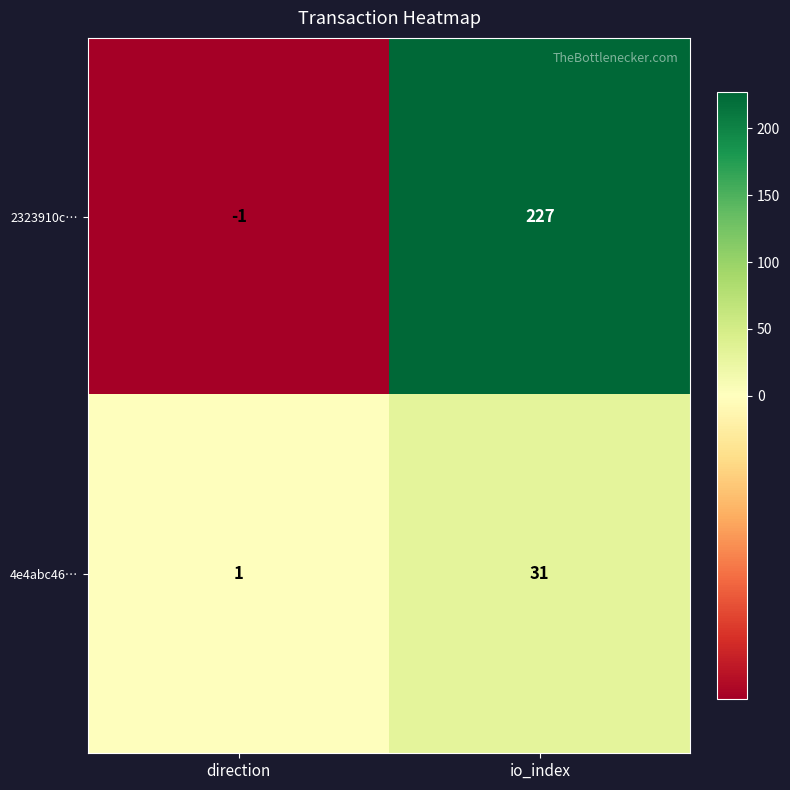

The 4e4abc46… series shows 0 at direction. True or false?

False